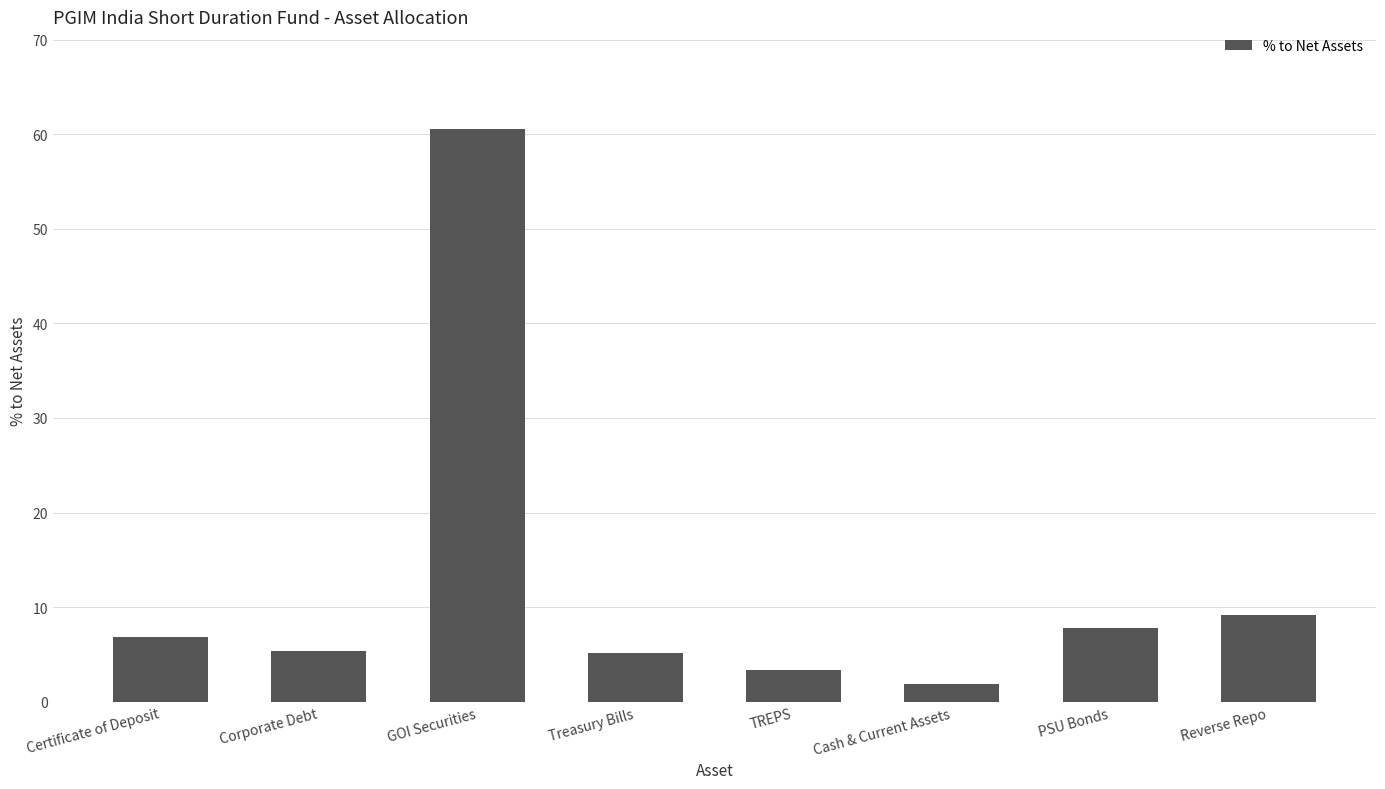

What is the label of the 3rd bar from the right?

Cash & Current Assets